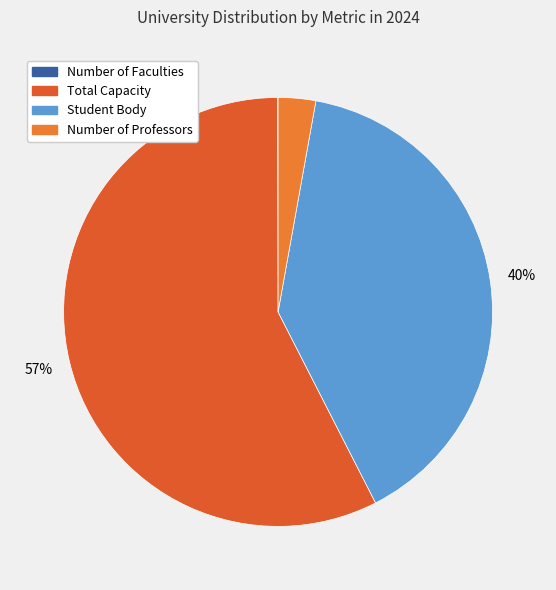

What is the total percentage of Number of Professors and Total Capacity?

60.3%